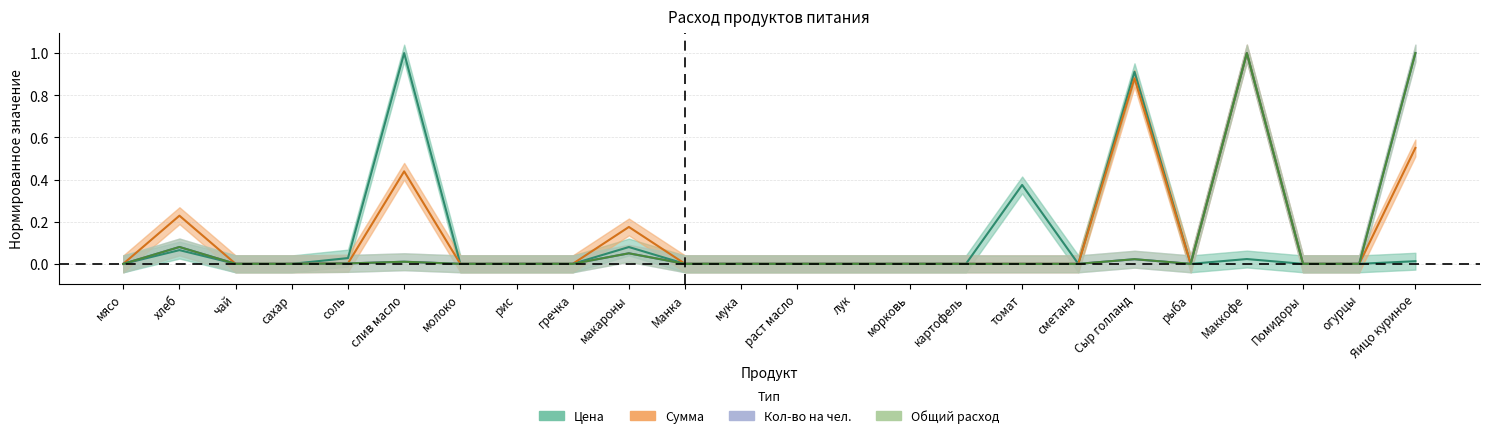

True or false: total_qty and qty_per_person cross at least once.

False